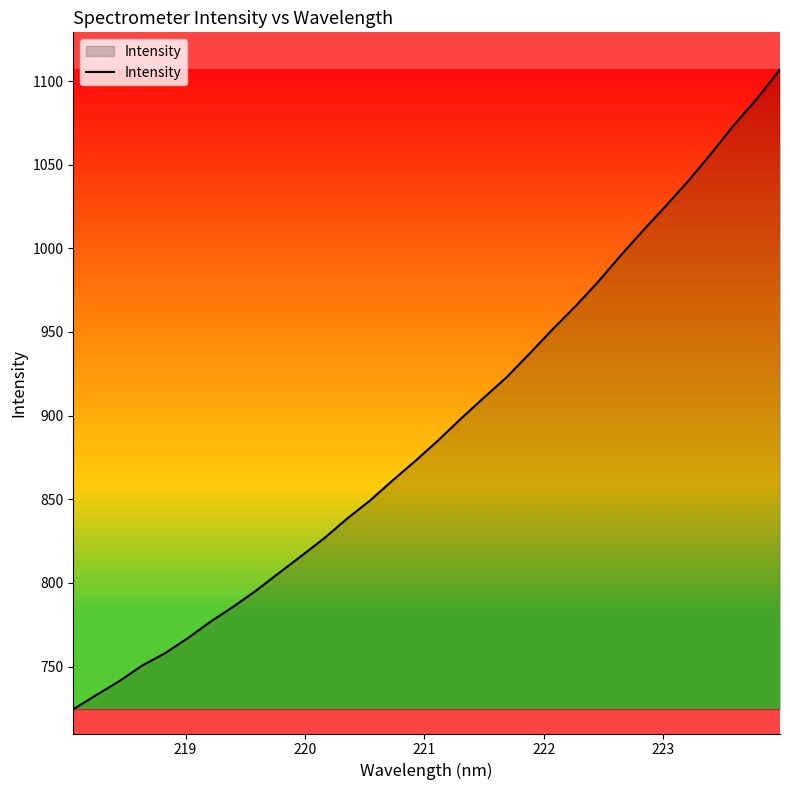

What is the difference between the maximum and minimum values?

382.5